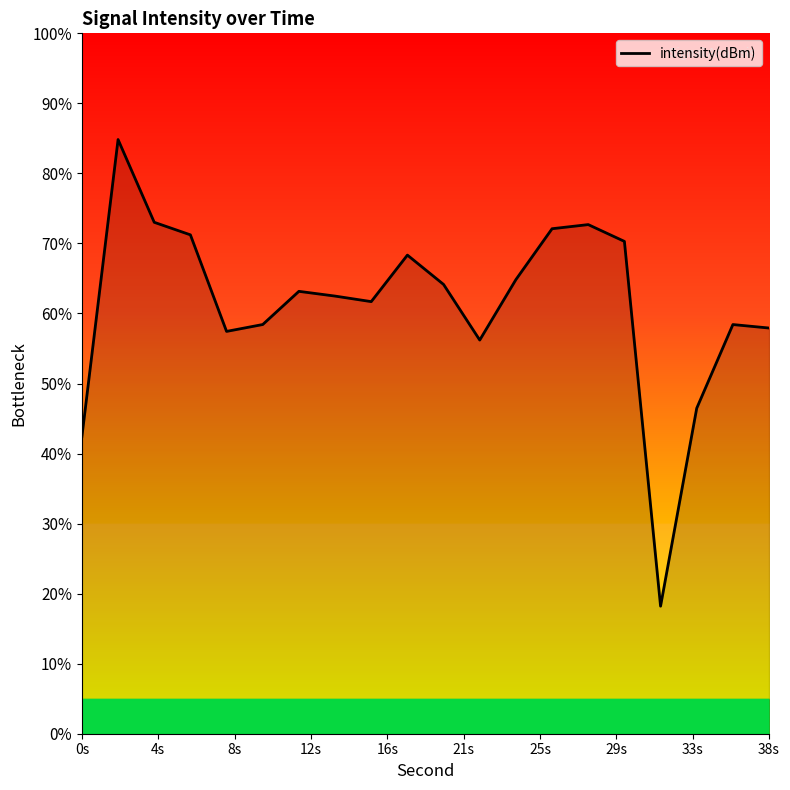

What is the maximum value shown in the chart?

84.8